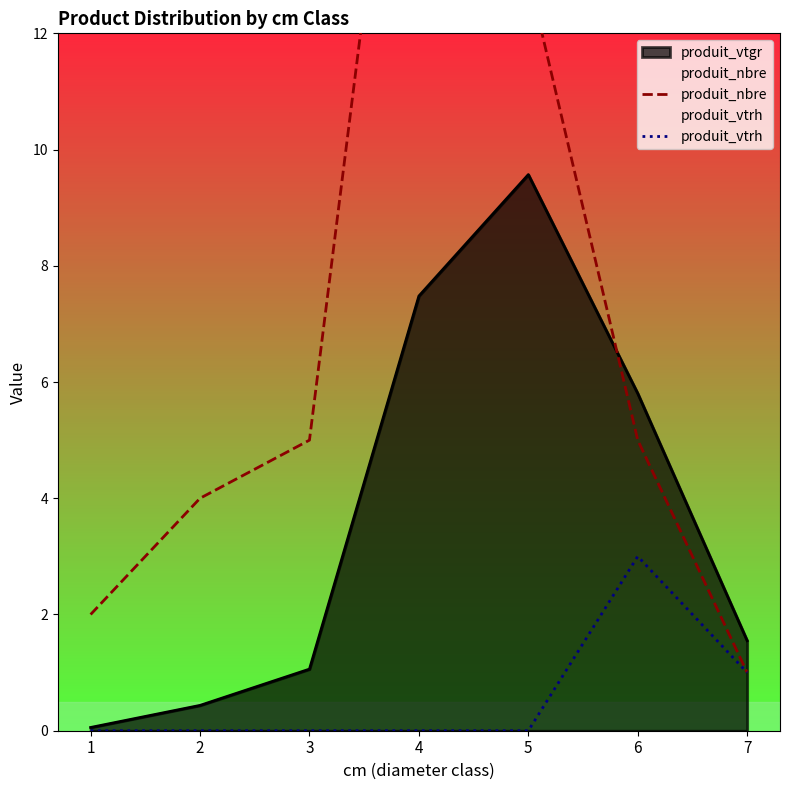

What is the maximum value for produit_vtrh?

3.0